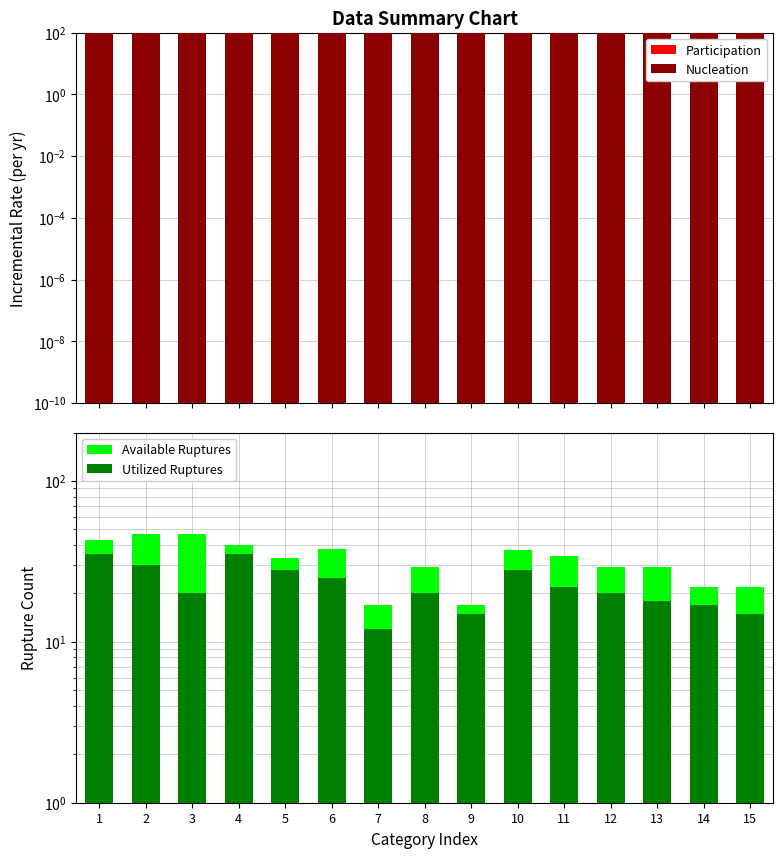

Rank the categories by Utilized Ruptures value from lowest to highest.

7, 9, 15, 14, 13, 3, 8, 12, 11, 6, 5, 10, 2, 1, 4